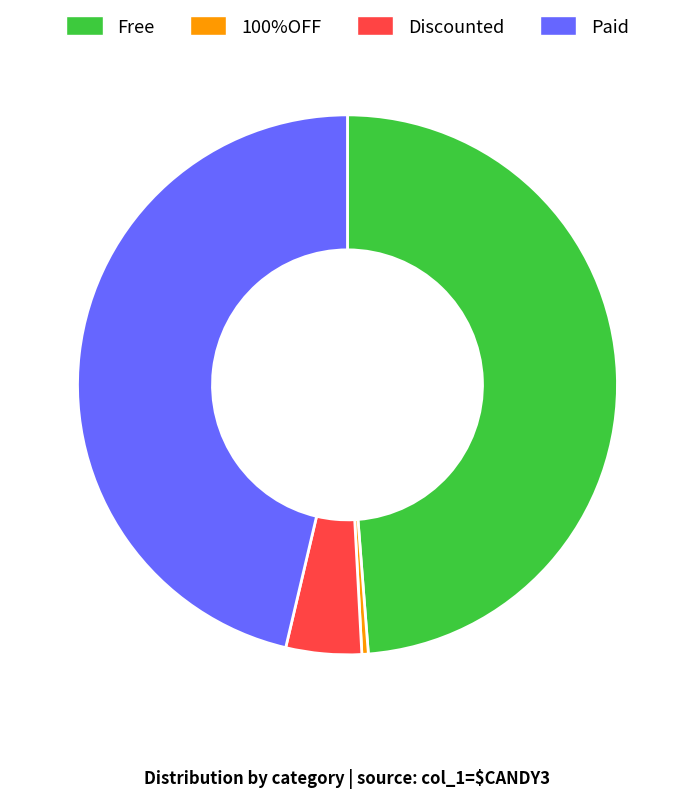

Does Discounted represent more than half of the total?

No